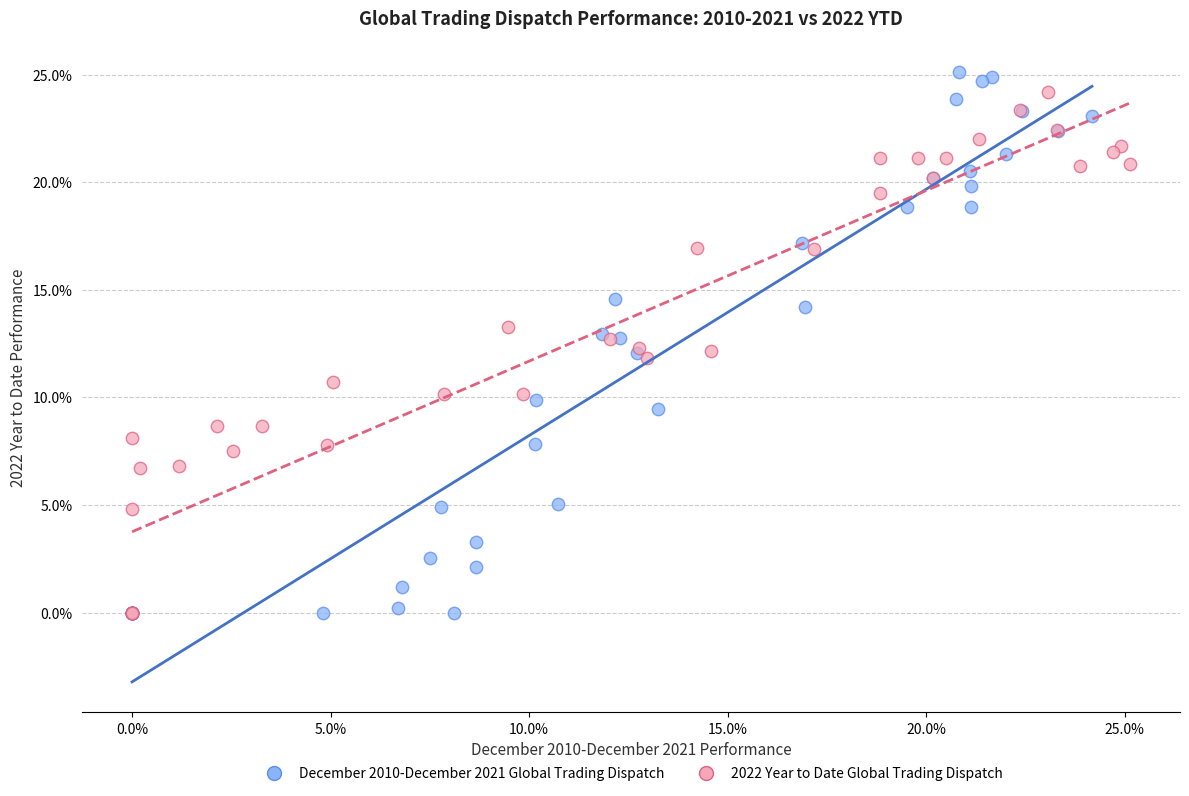

What are all the series names shown in the legend?

December 2010-December 2021 Global Trading Dispatch, 2022 Year to Date Global Trading Dispatch